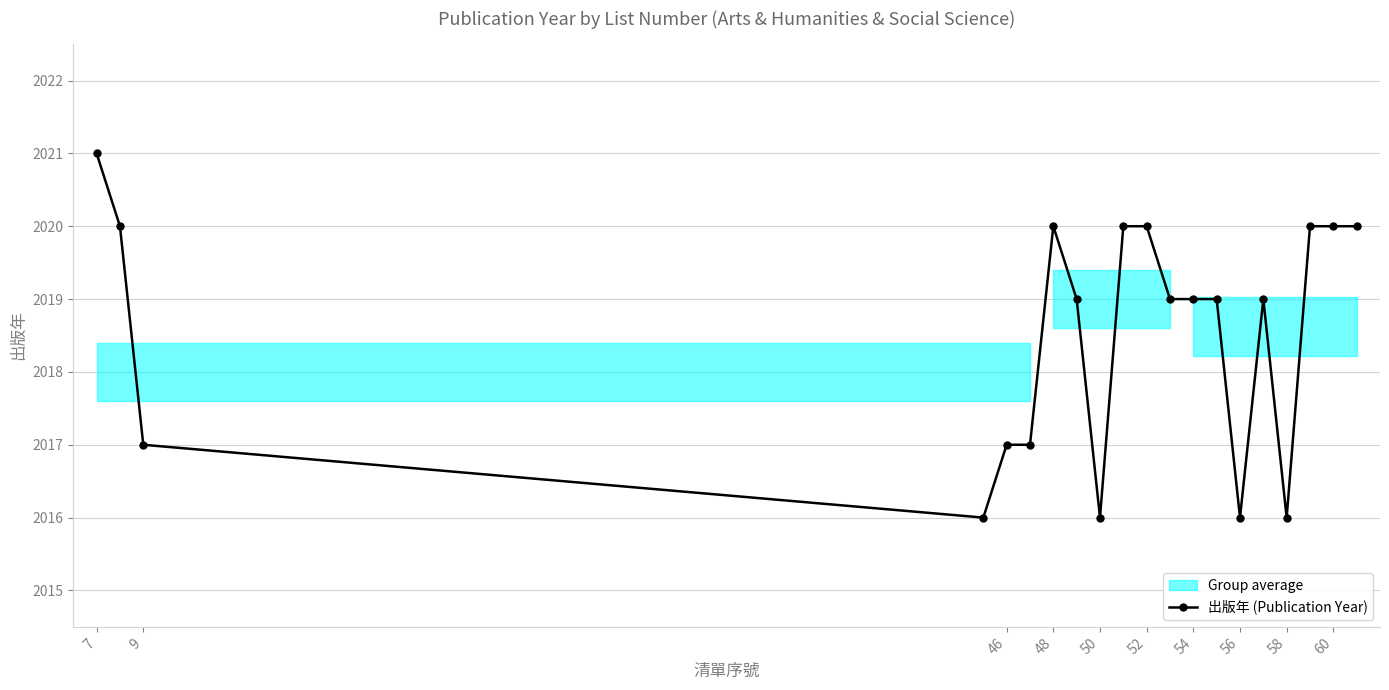

What is the maximum value shown in the chart?

2021